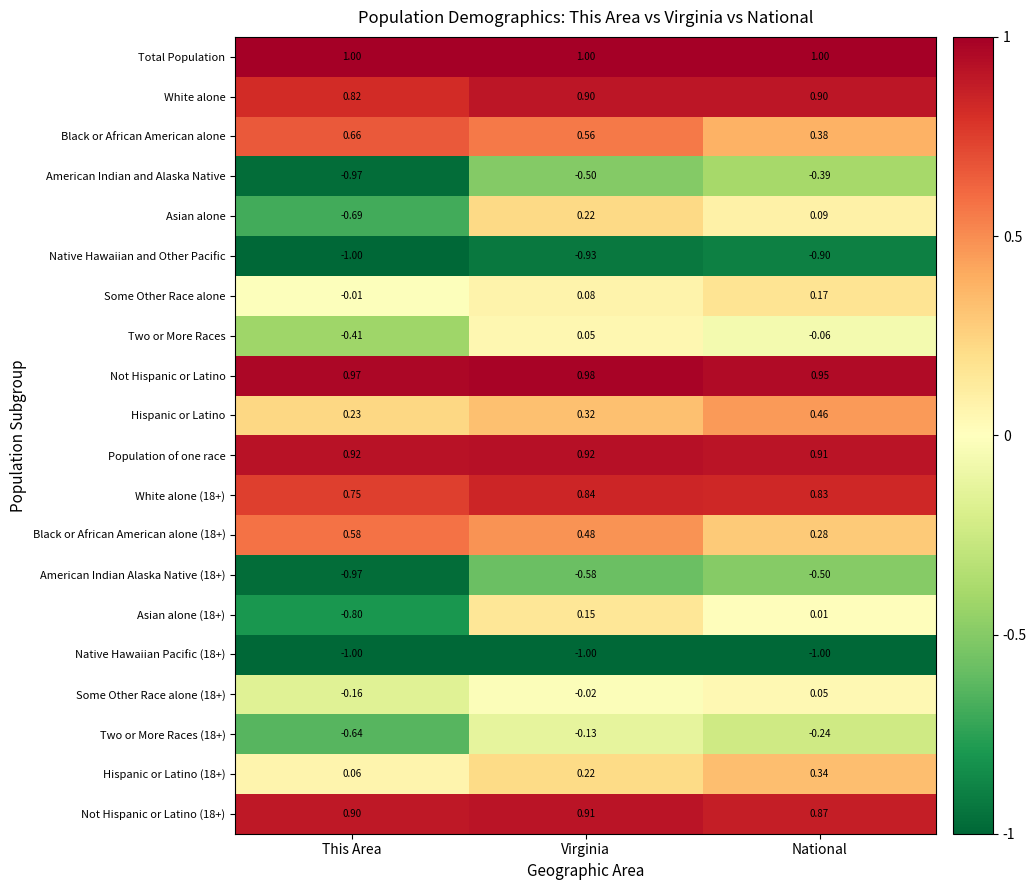

Is the value of Black or African American alone at This Area greater than the value of Not Hispanic or Latino at This Area?

No